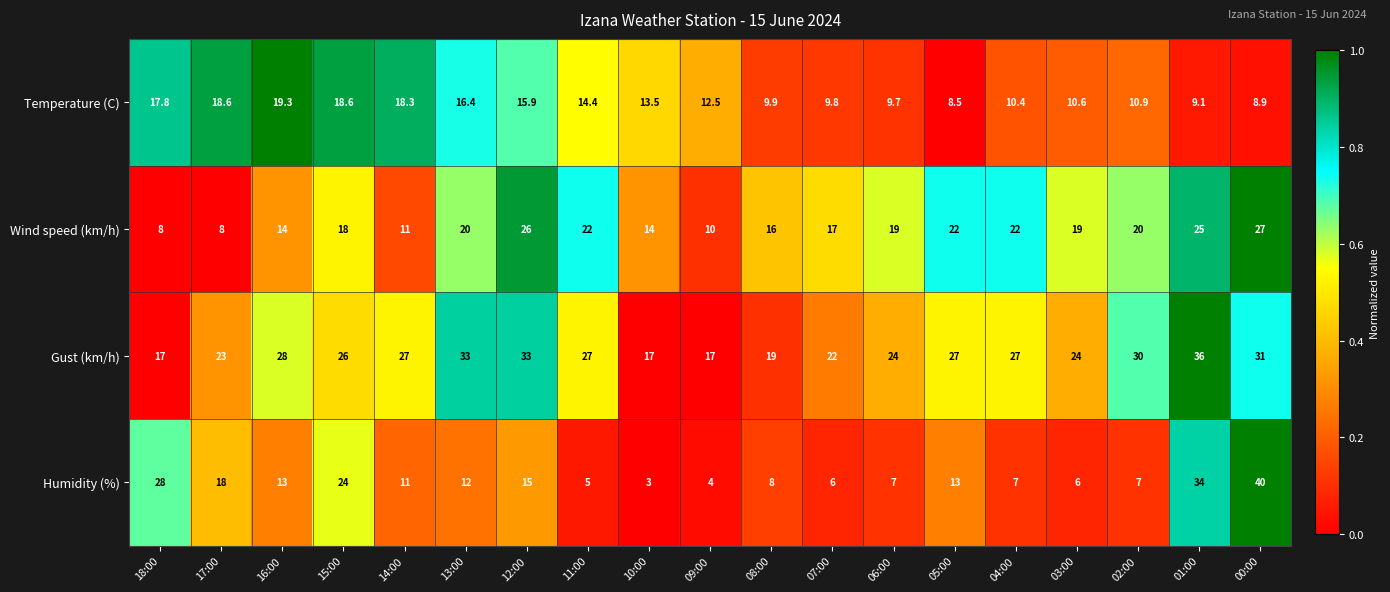

What is the spread (max minus min) of values at 00:00?

31.1